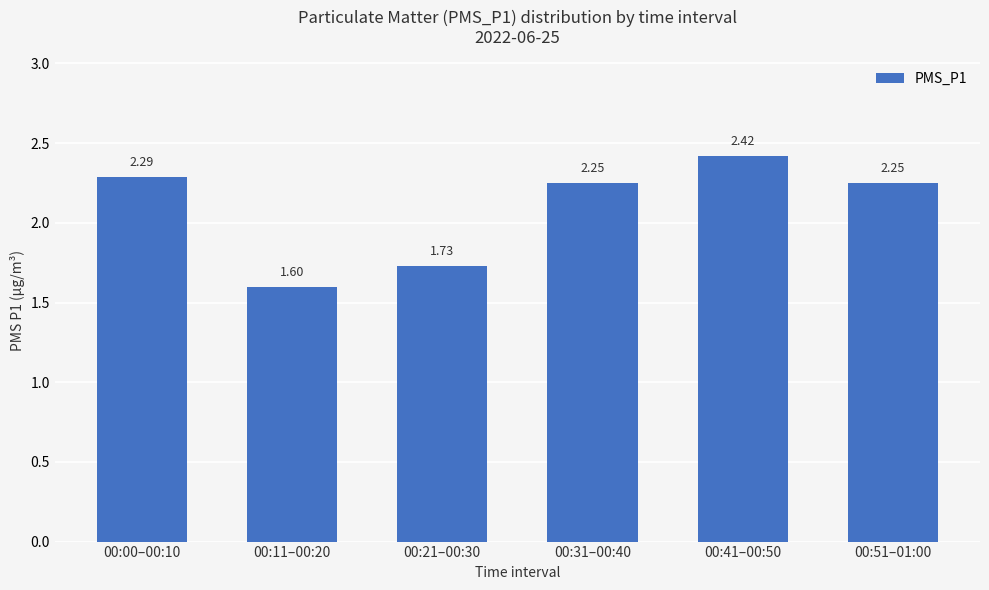

What is the label of the 3rd bar from the left?

00:21–00:30